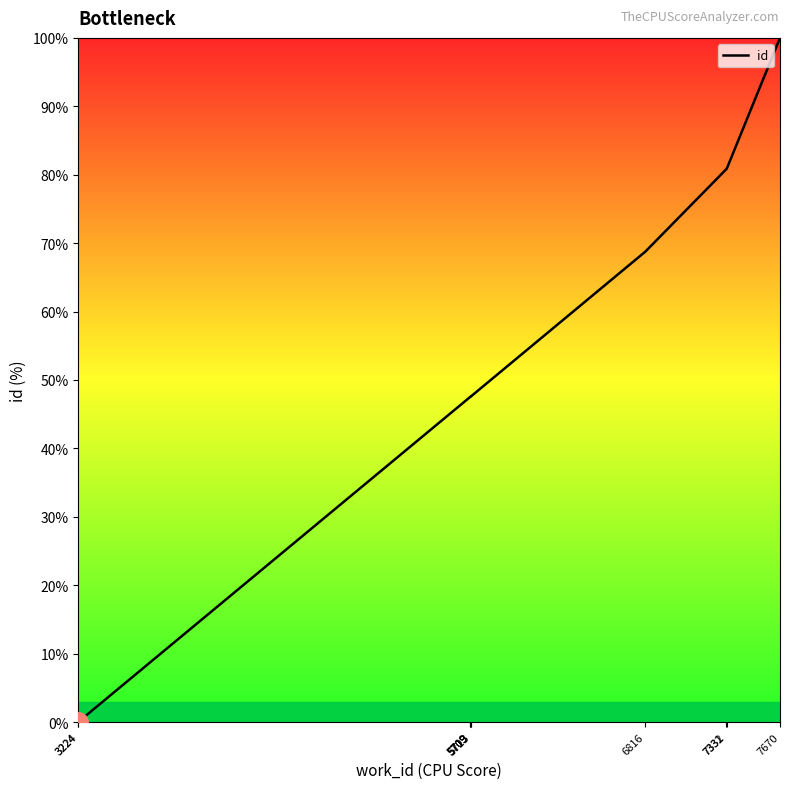

What is the value of the 10th point from the left?

100.0